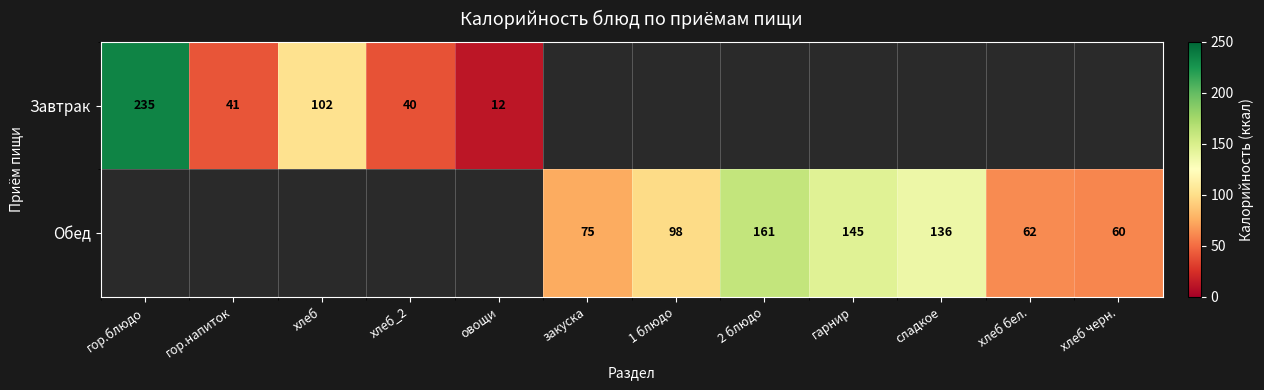

The Обед series shows 17 at хлеб черн.. True or false?

False